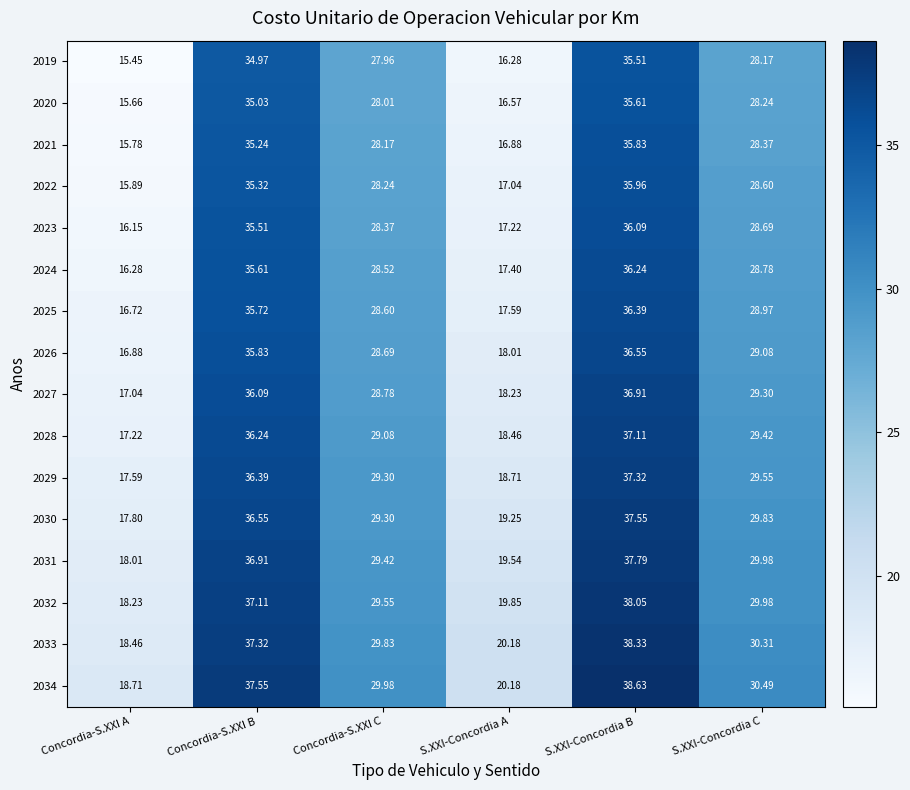

What is the maximum value shown in the chart?

38.6